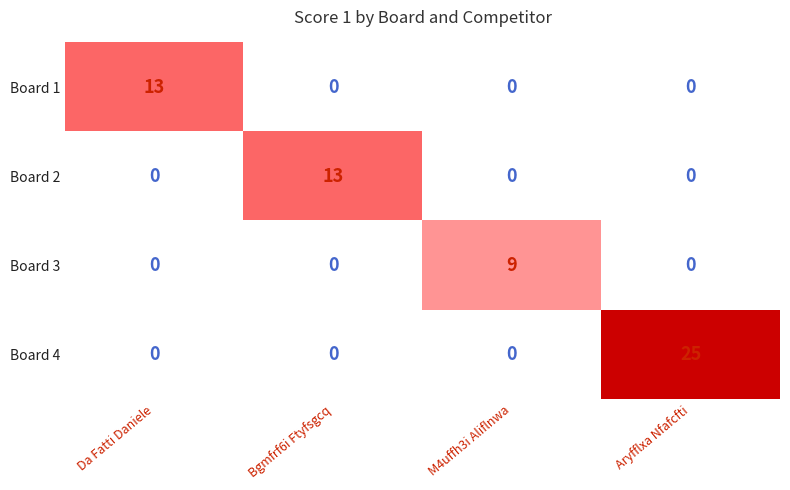

True or false: Board 1 has a value of -7 at M4uffh3i Aliflnwa.

False